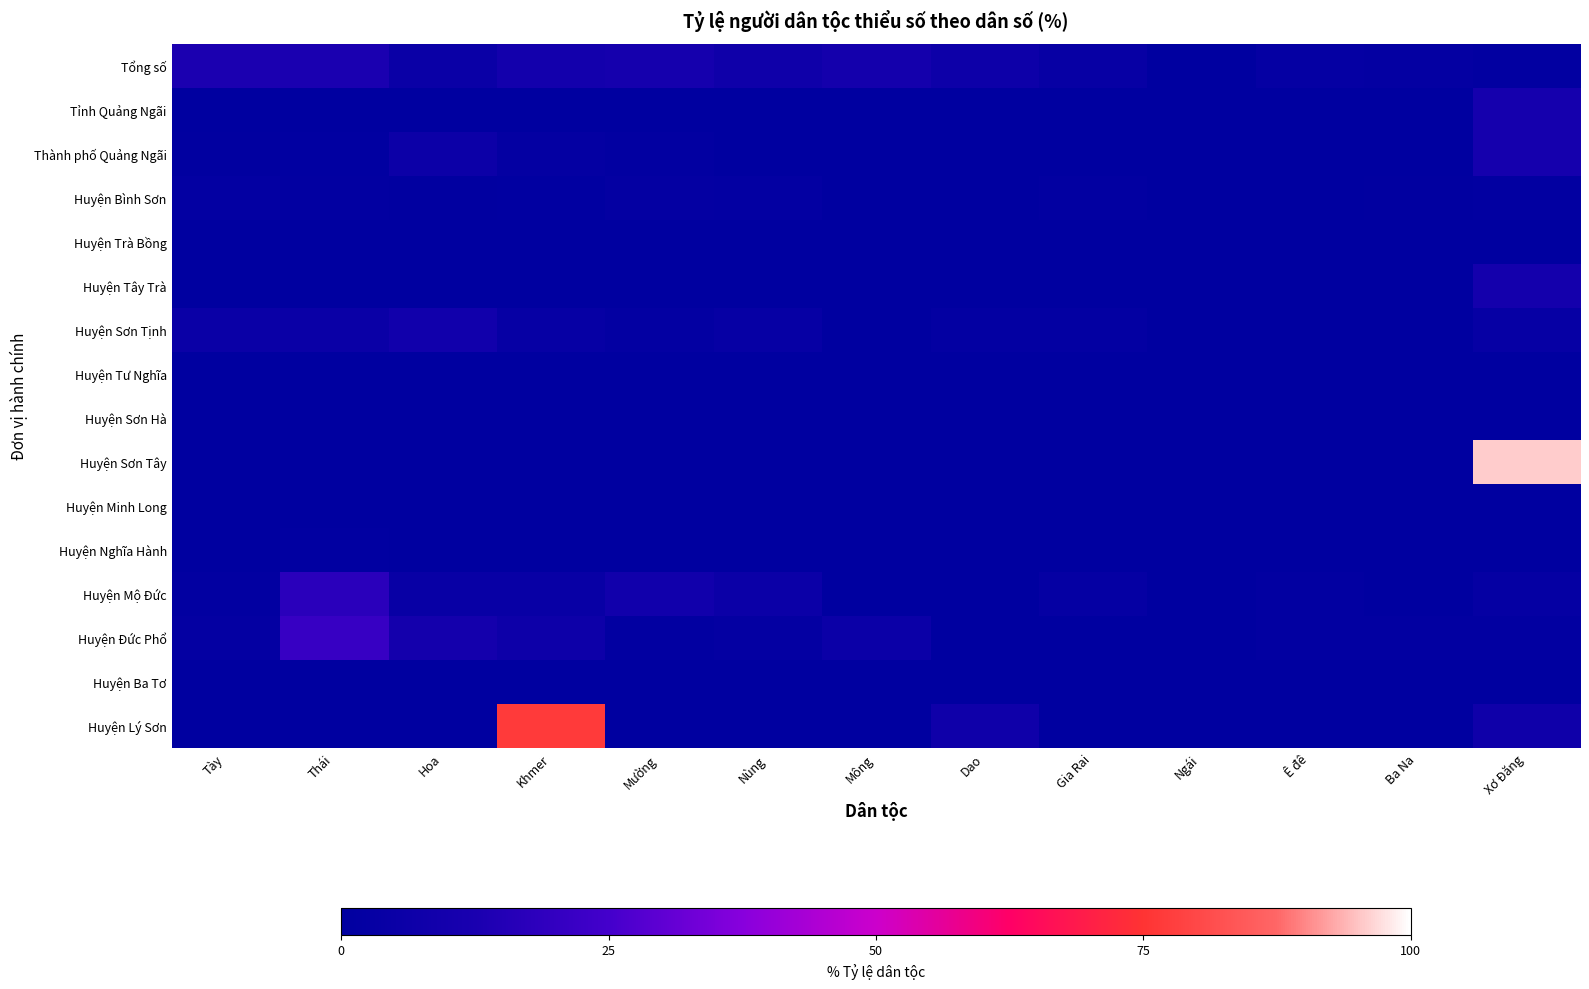

Rank the series at Tày from lowest to highest value.

Huyện Lý Sơn, Huyện Minh Long, Huyện Sơn Tây, Huyện Ba Tơ, Huyện Tây Trà, Huyện Sơn Hà, Tỉnh Quảng Ngãi, Huyện Tư Nghĩa, Huyện Nghĩa Hành, Huyện Trà Bồng, Thành phố Quảng Ngãi, Huyện Mộ Đức, Huyện Bình Sơn, Huyện Đức Phổ, Huyện Sơn Tịnh, Tổng số